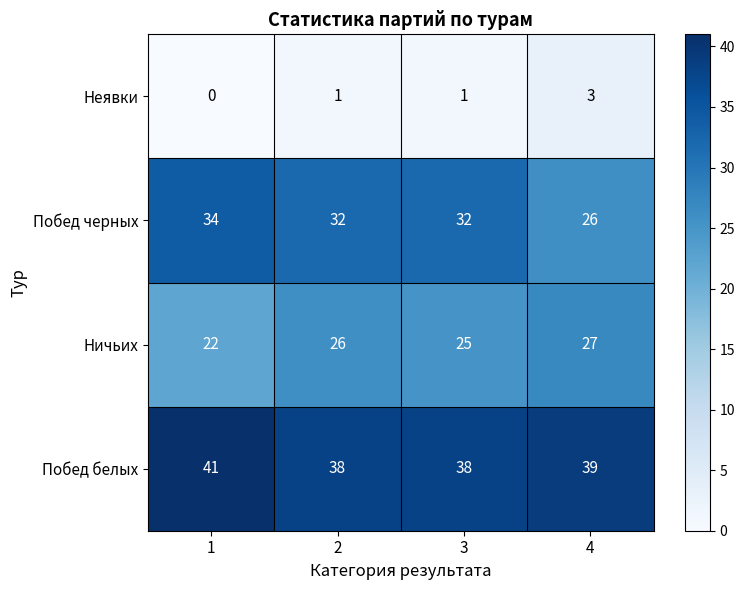

How many data points in Побед черных are less than 32?

1